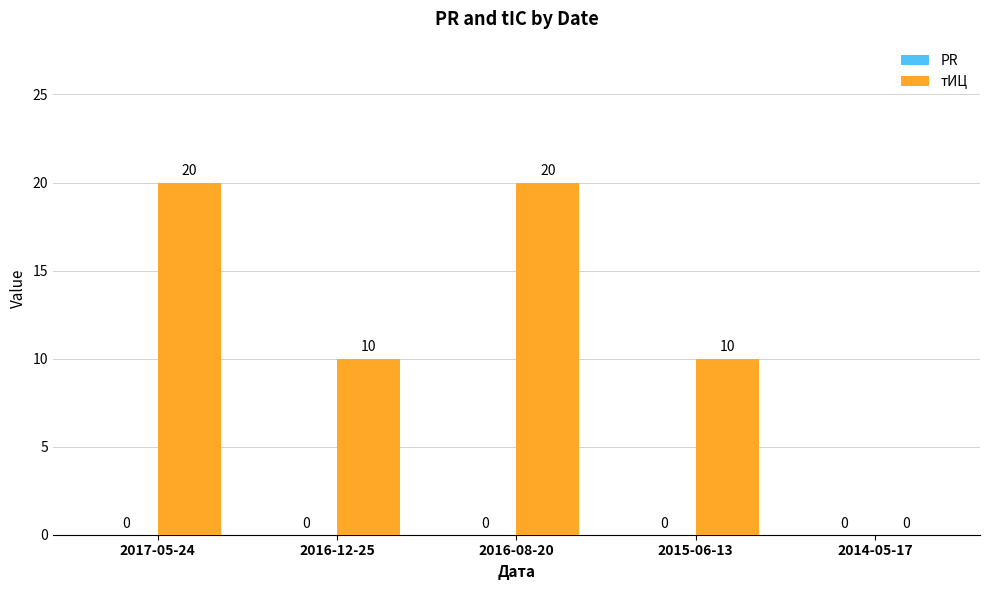

Are the bars horizontal?

No